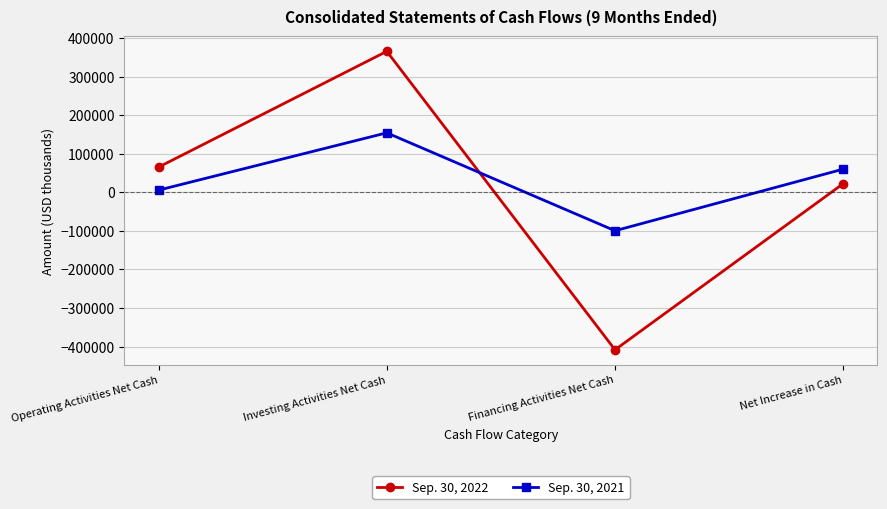

At which label is Sep. 30, 2021 closest to 27273?

Operating Activities Net Cash